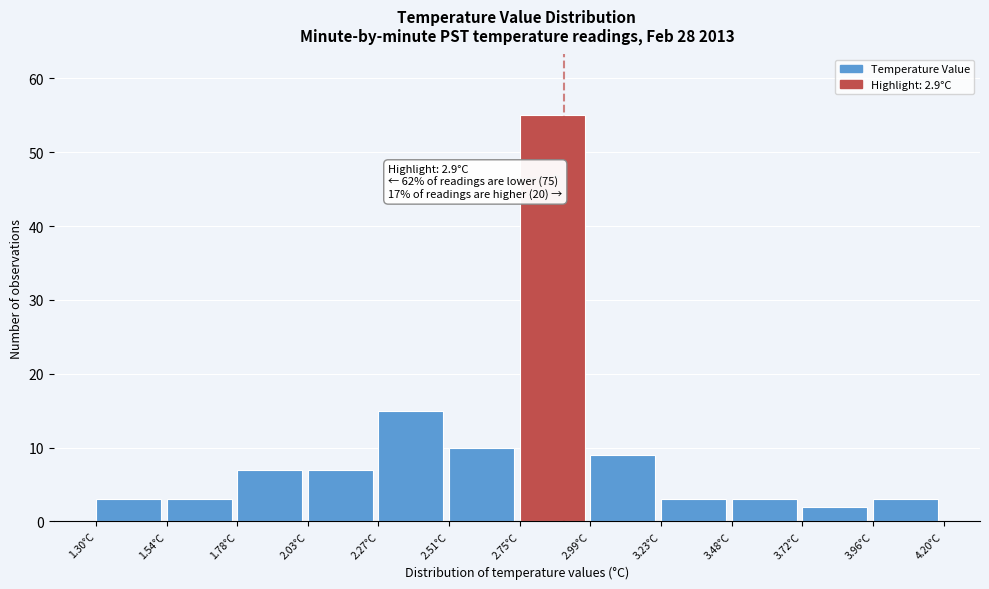

Over which range of the x-axis is the bar tallest?

2.75 to 3.00